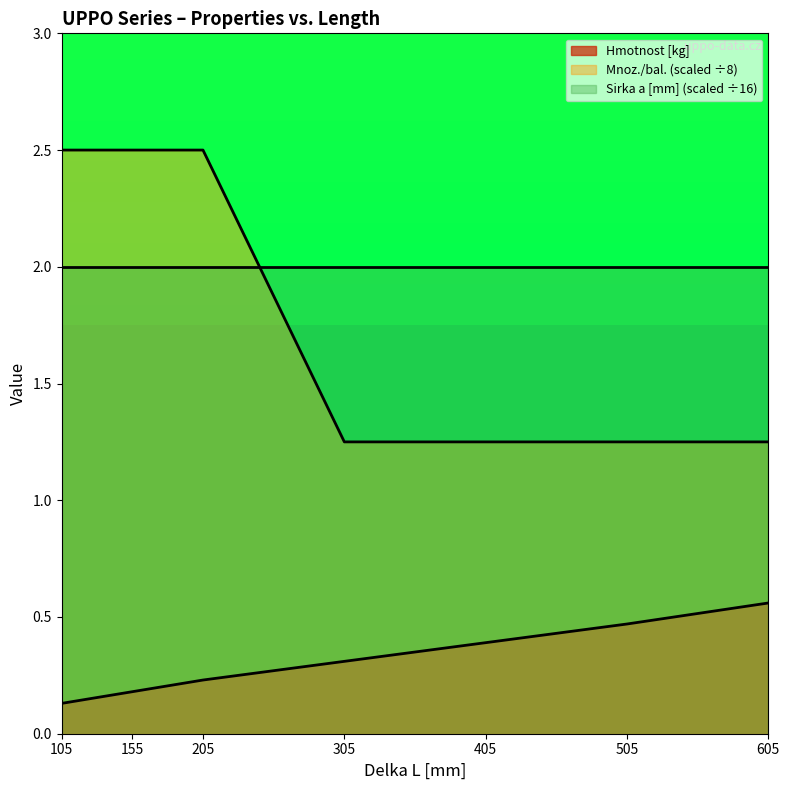

Between 155 and 205, which series saw the biggest shift?

Hmotnost [kg]